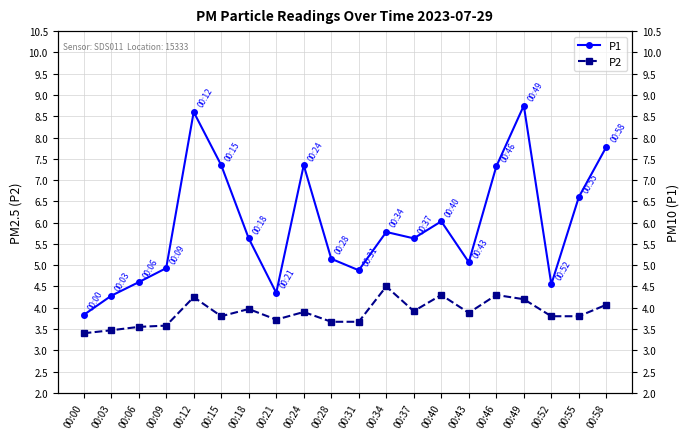

True or false: P1 and P2 cross at least once.

False